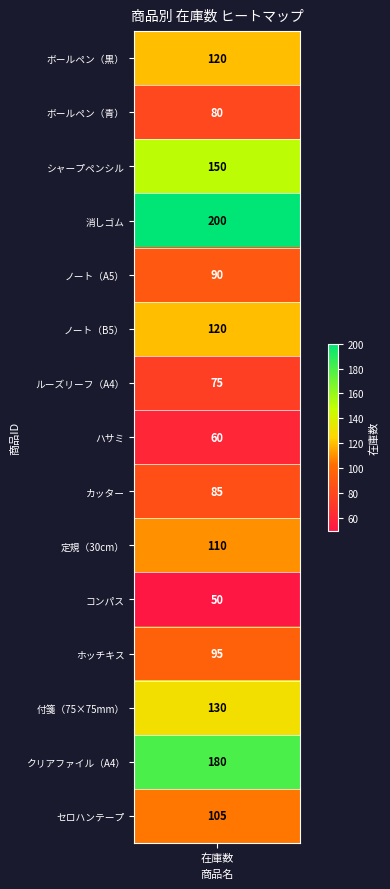

What is the difference between the maximum and minimum values?

150